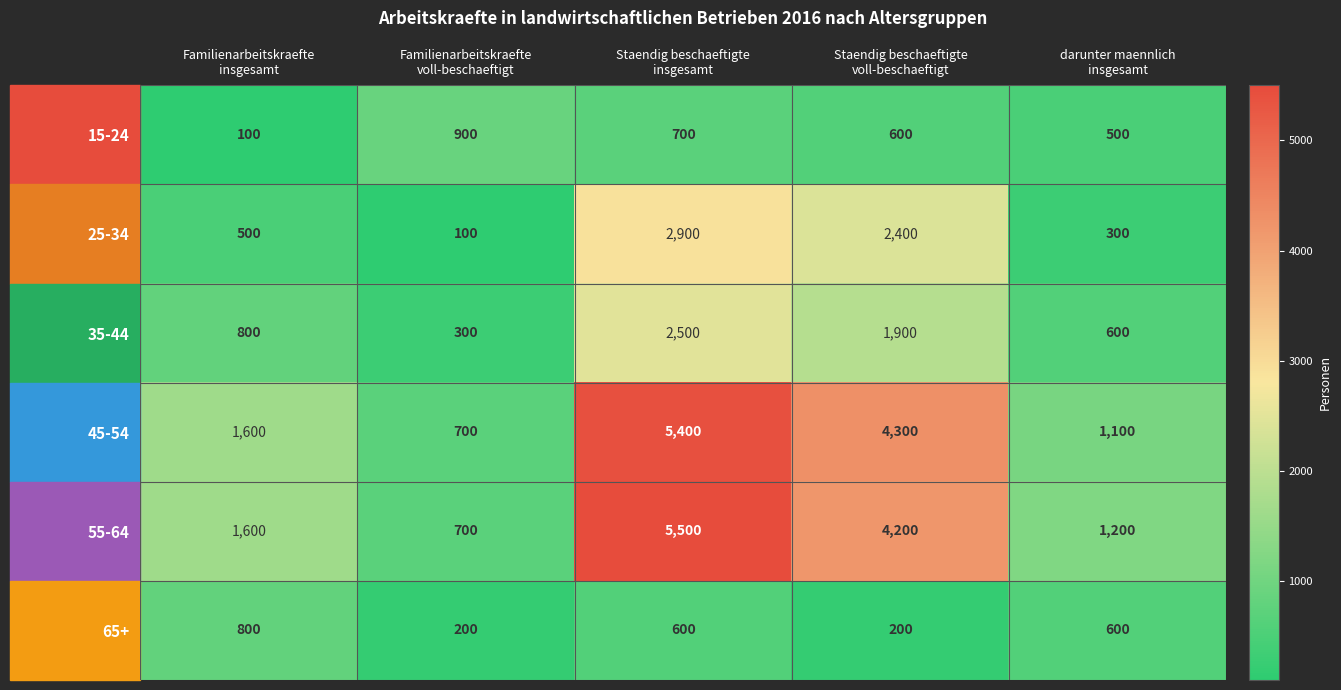

Which series has the largest total across all categories?

55-64